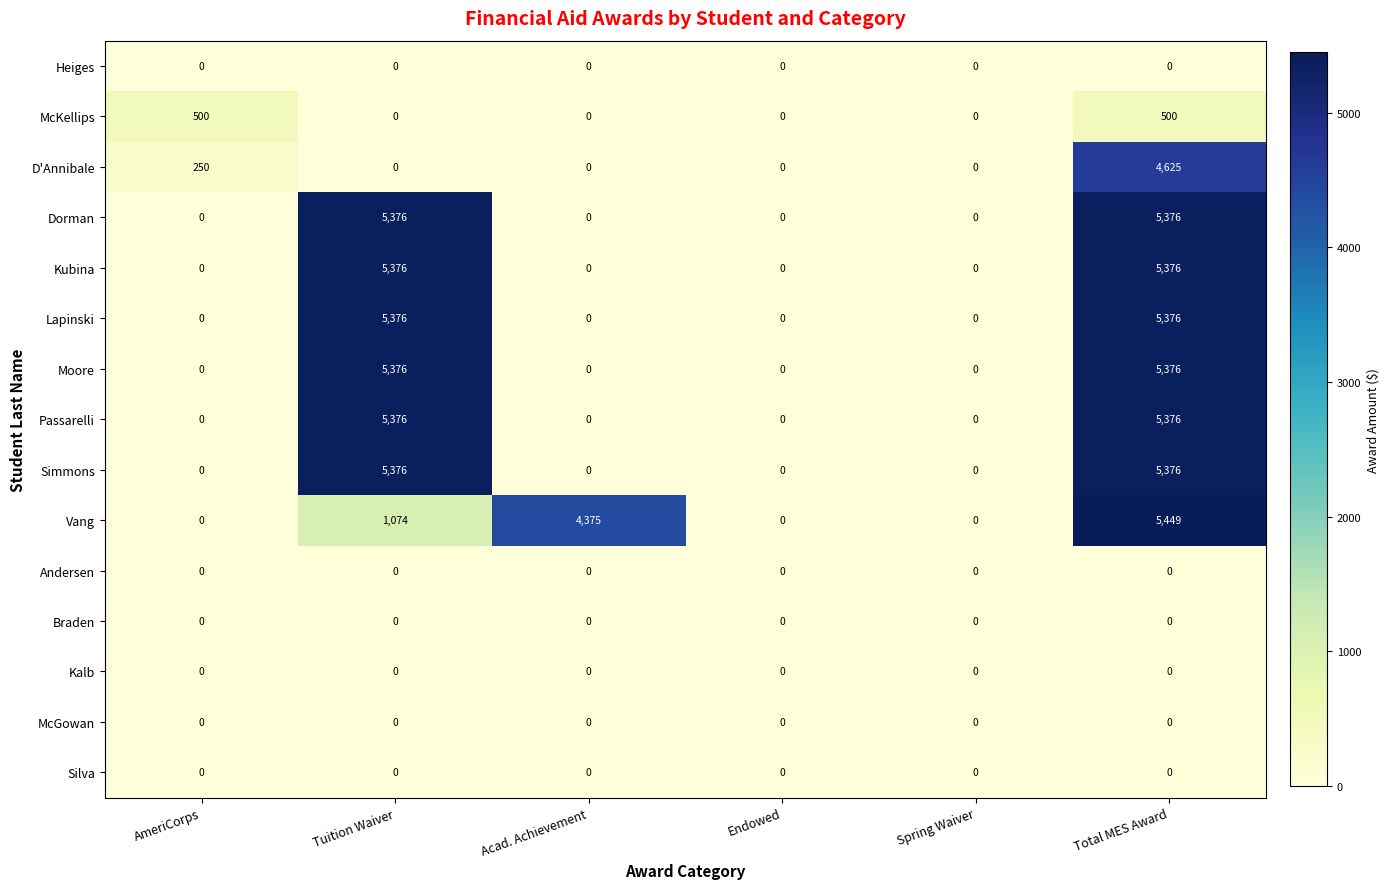

The value of Heiges at Spring Waiver is 0. True or false?

True